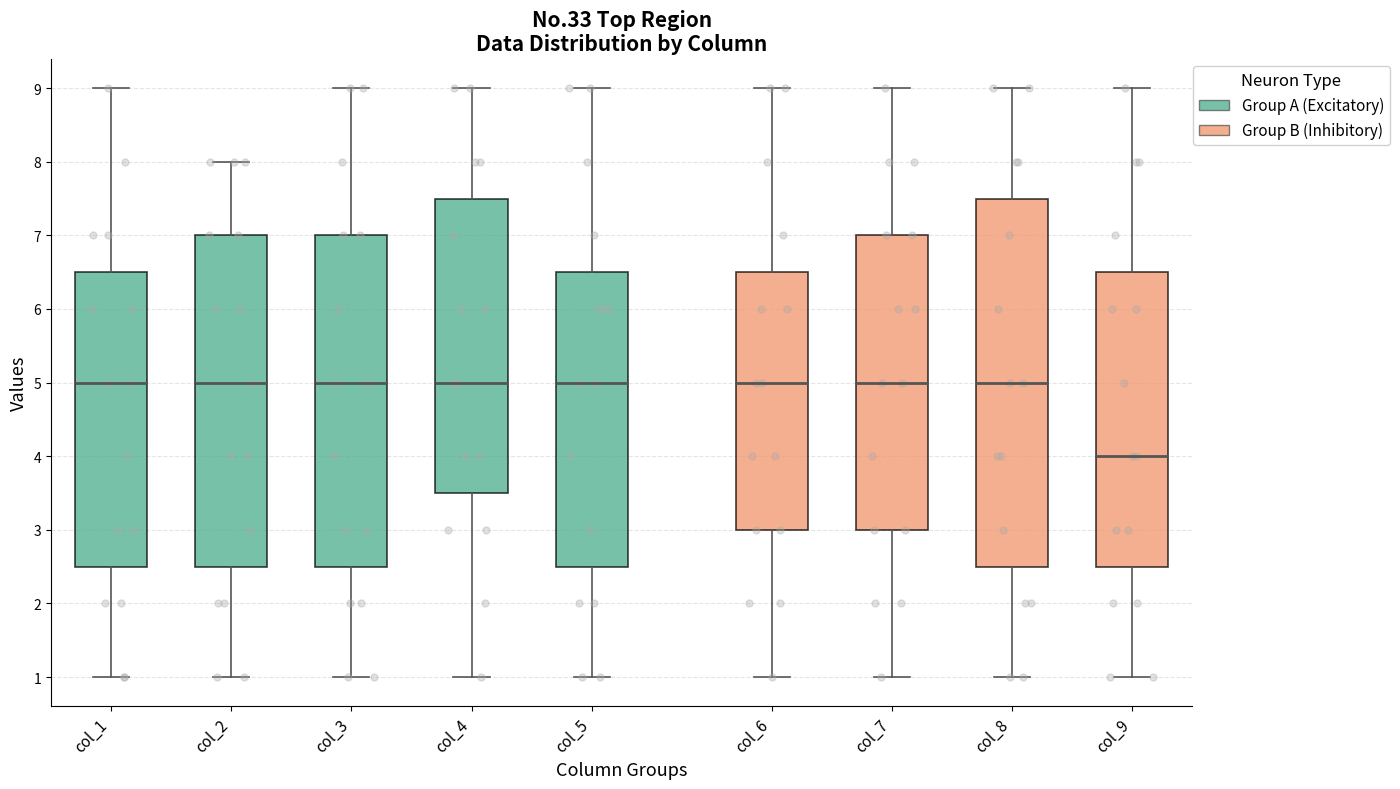

Where does the lower whisker of the box for col_9 end on the y-axis? The values are not printed on the chart, so give them approximately, as read against the axis.

1.0